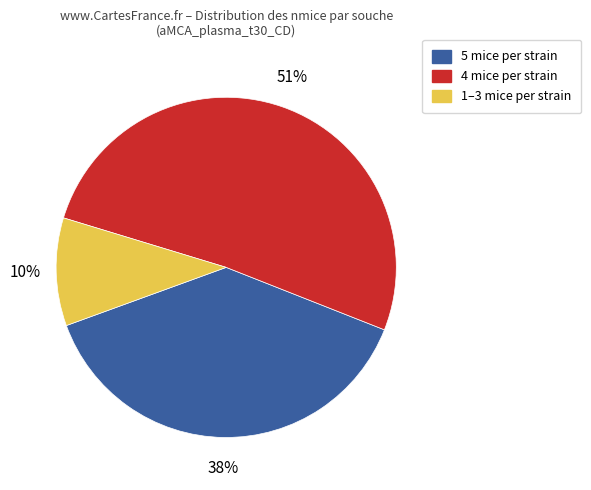

Is there any slice that represents more than half of the pie?

Yes